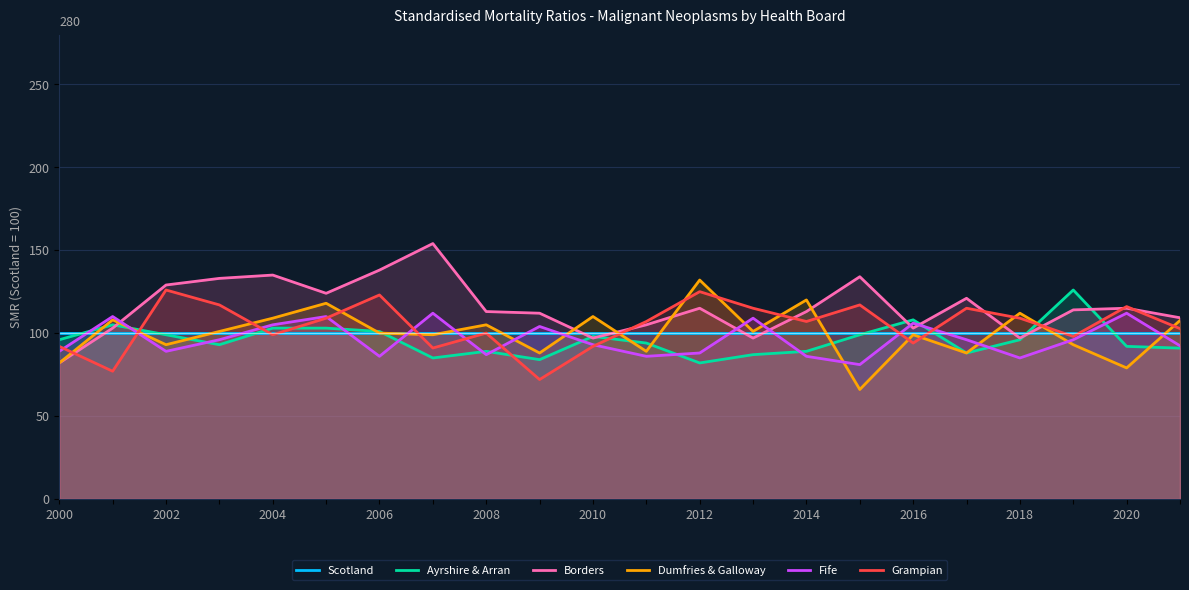

In Borders, how many points are lower than both neighbors (excluding endpoints)?

5